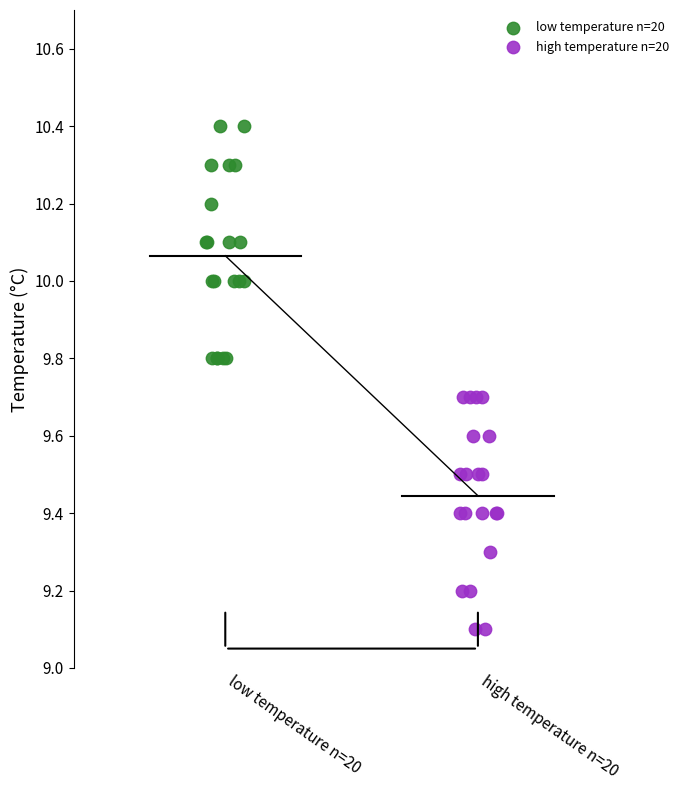

Which series reaches the maximum Y coordinate?

low temperature n=20